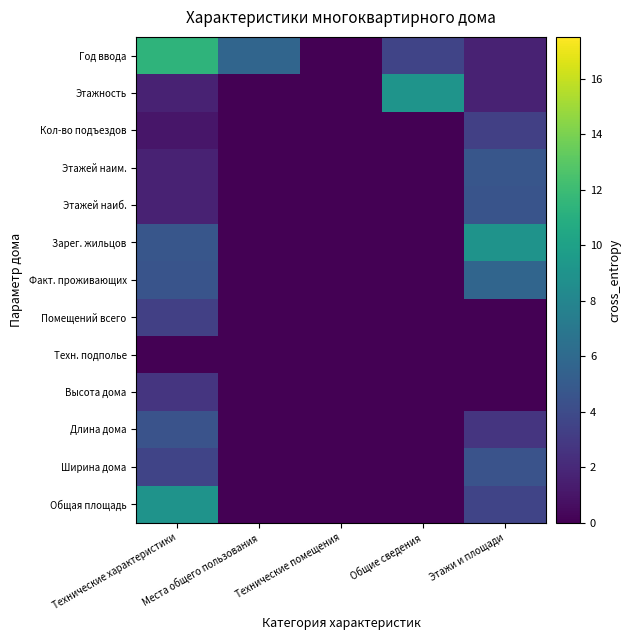

Which series has the widest spread of values?

Год ввода